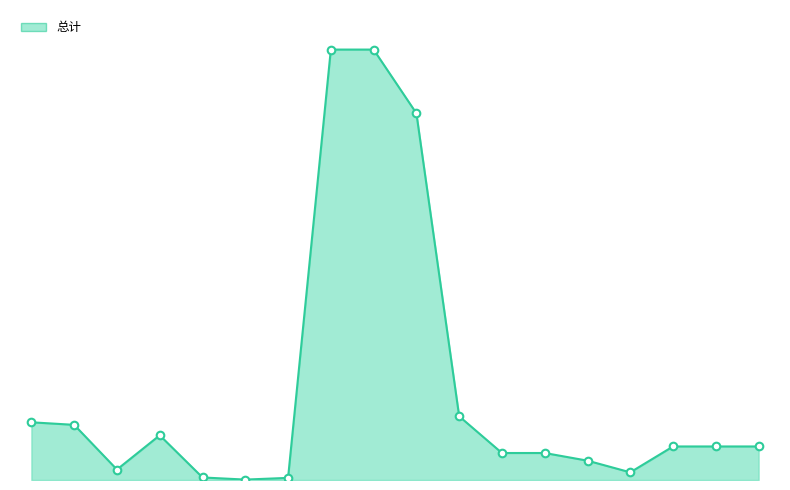

Which series has the largest Y range (max minus min)?

总计_line